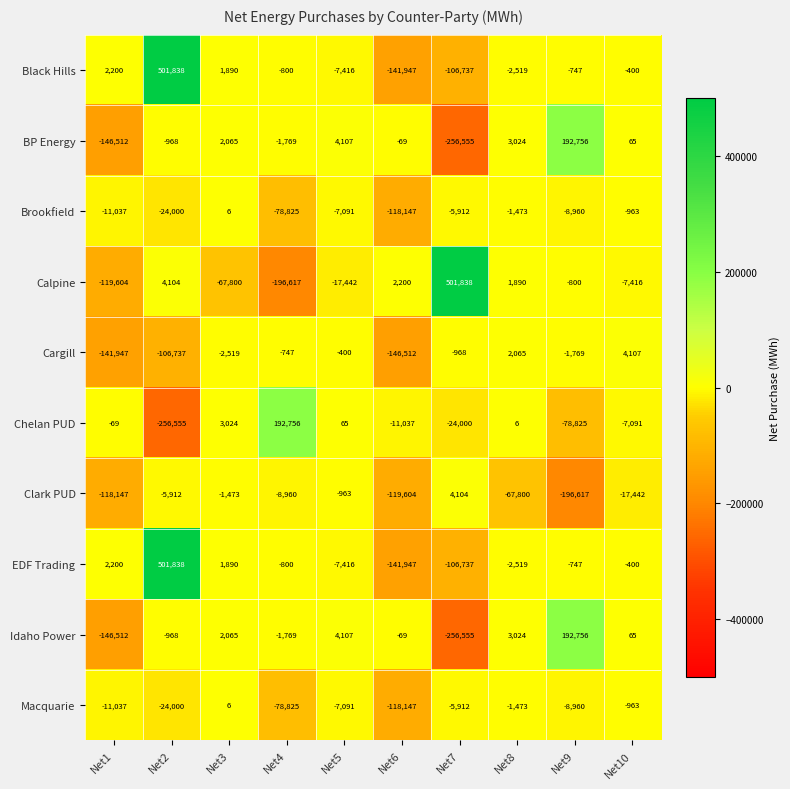

Rank the categories by BP Energy value from highest to lowest.

Net9, Net5, Net8, Net3, Net10, Net6, Net2, Net4, Net1, Net7